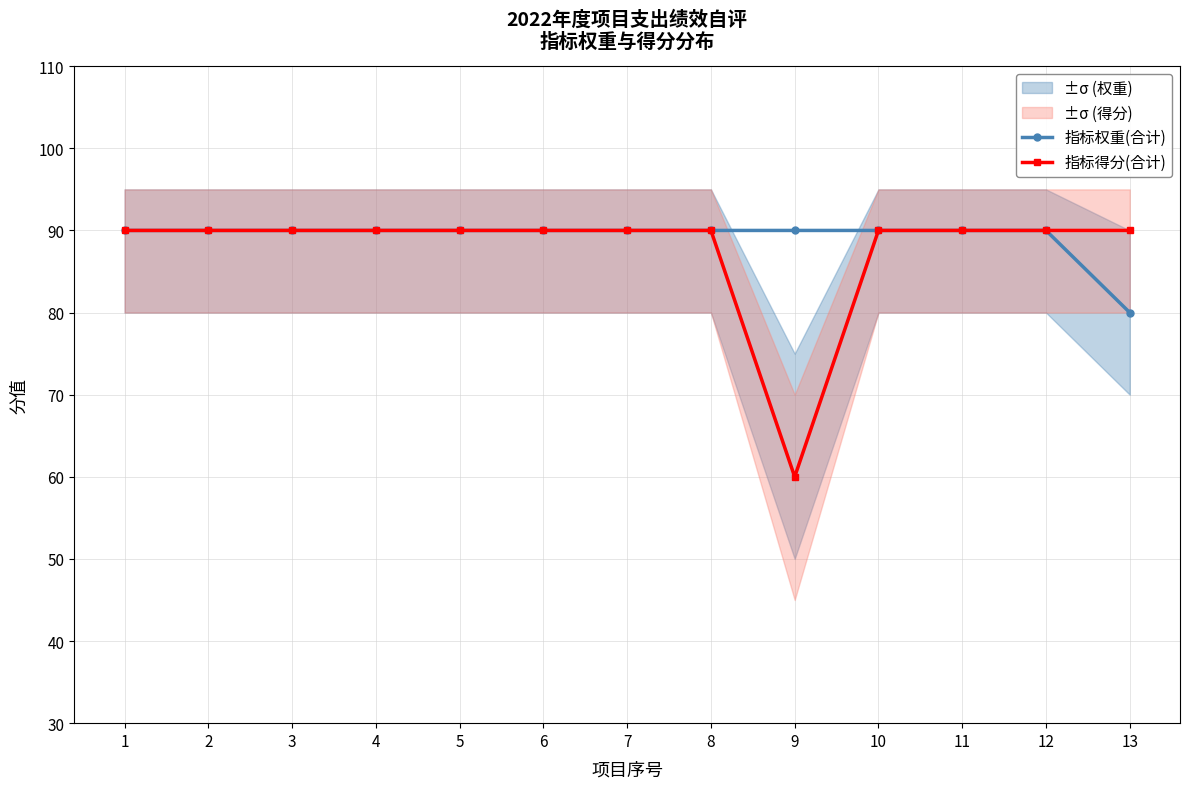

Is it true that 指标得分(合计) equals 54 at 12?

False